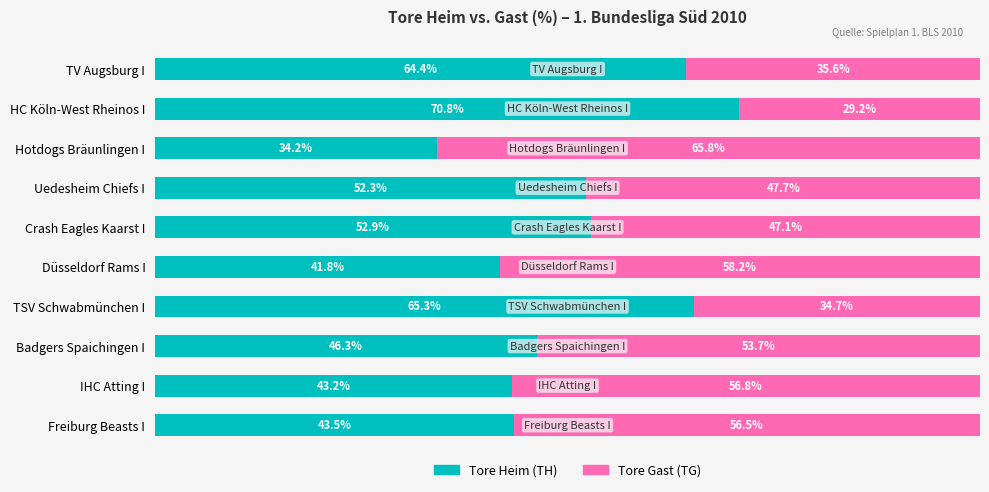

At which label does Tore Heim (TH) reach its peak?

HC Köln-West Rheinos I